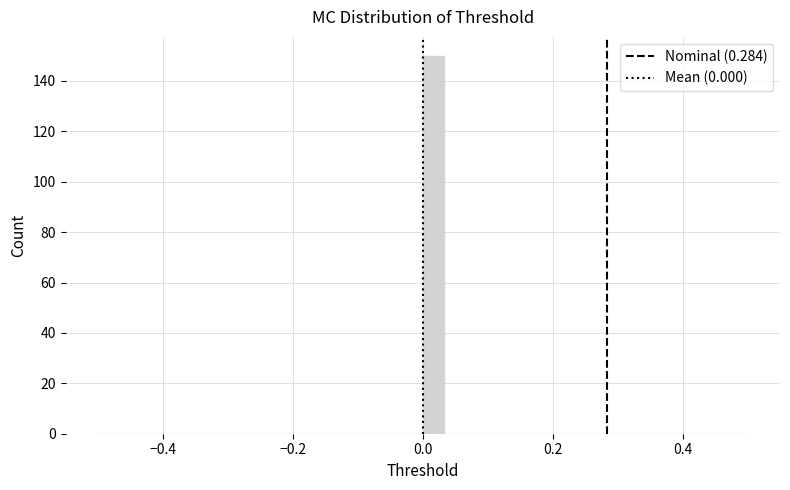

Around what value on the x-axis is the tallest bar? Give the approximate position of its centre, as read against the axis.

0.02